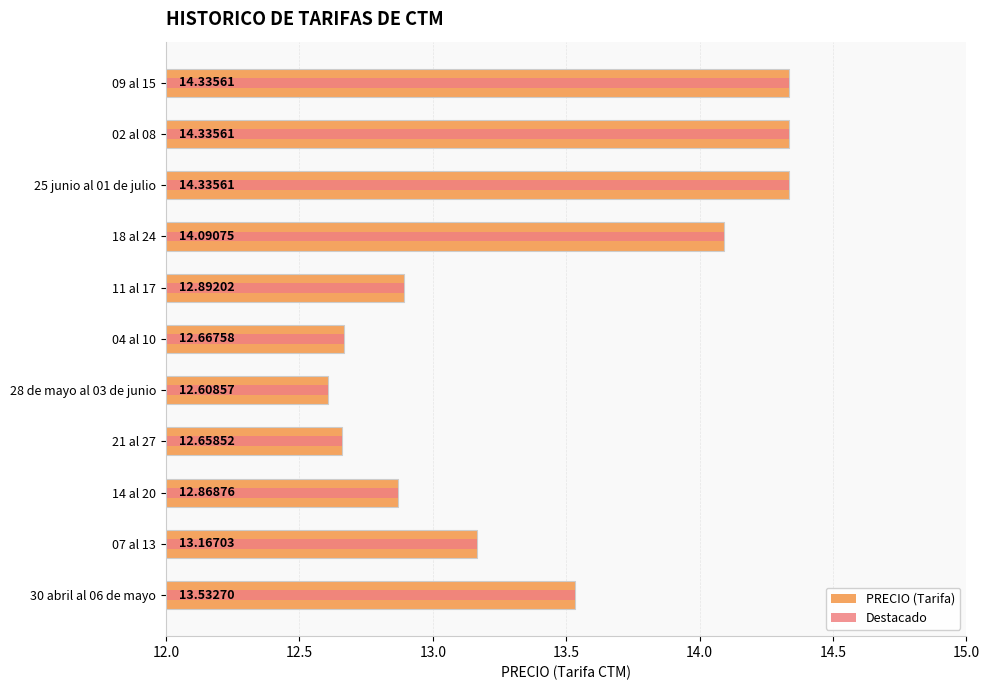

How many bars are there in total?

11